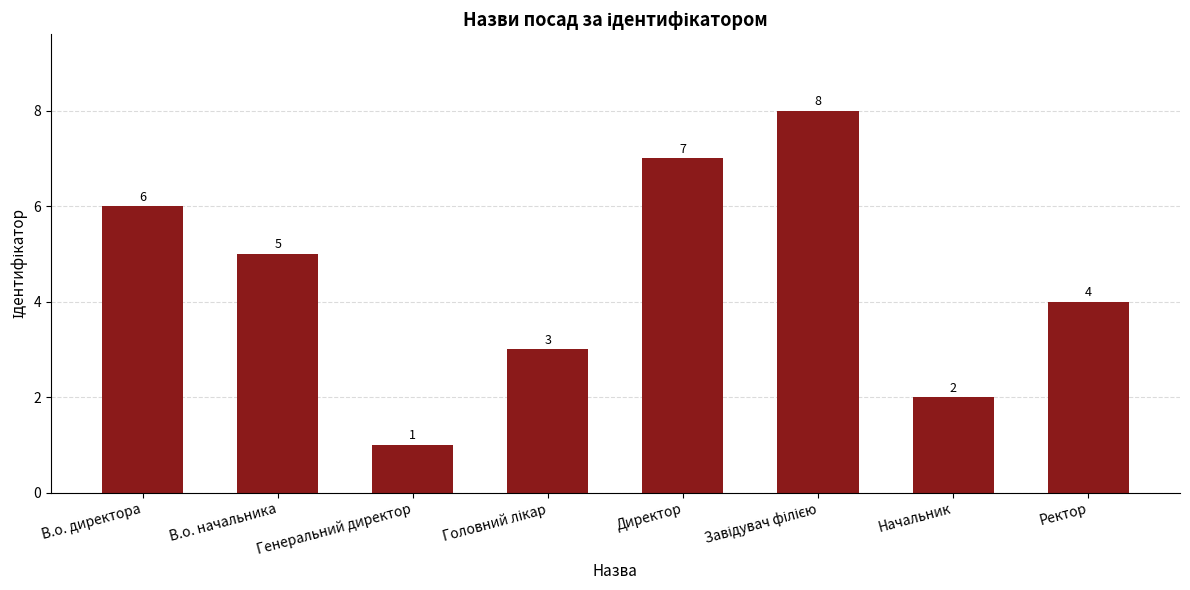

What is the change in value from В.о. директора to Генеральний директор?

-5